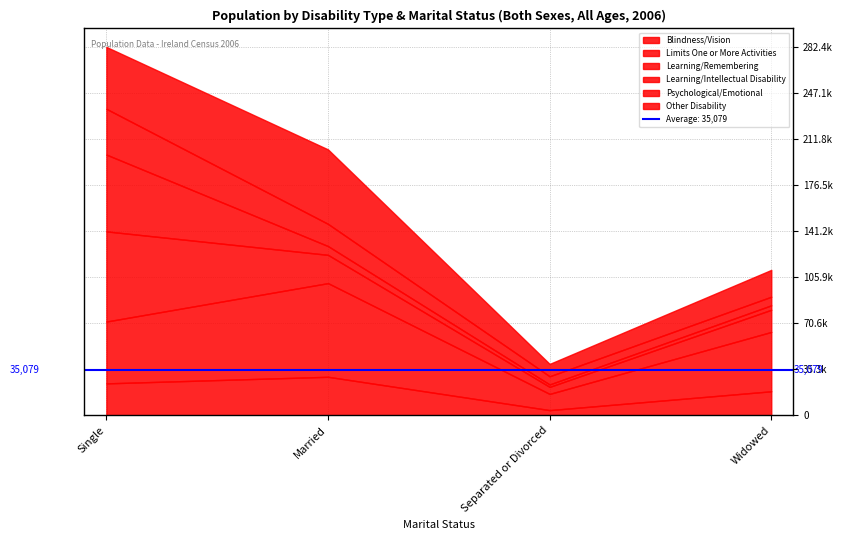

How many series are shown in this chart?

6